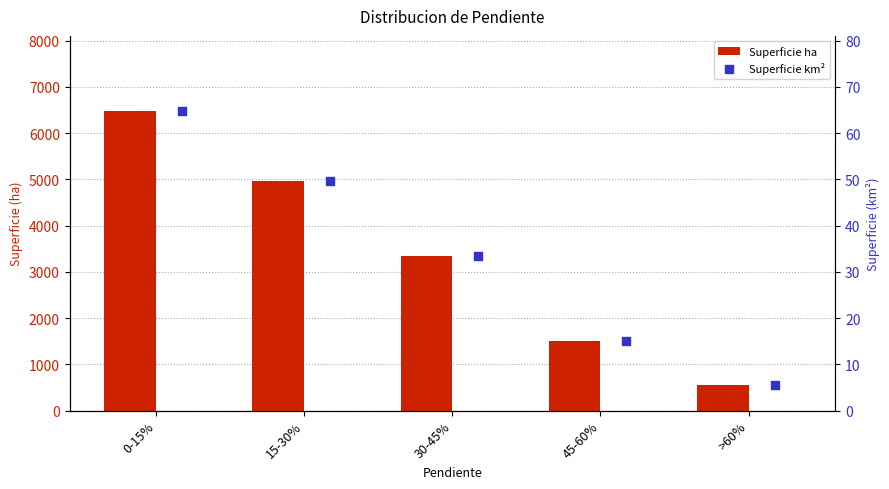

Is the value of Superficie ha at 45-60% greater than the value of Superficie km² at 0-15%?

Yes